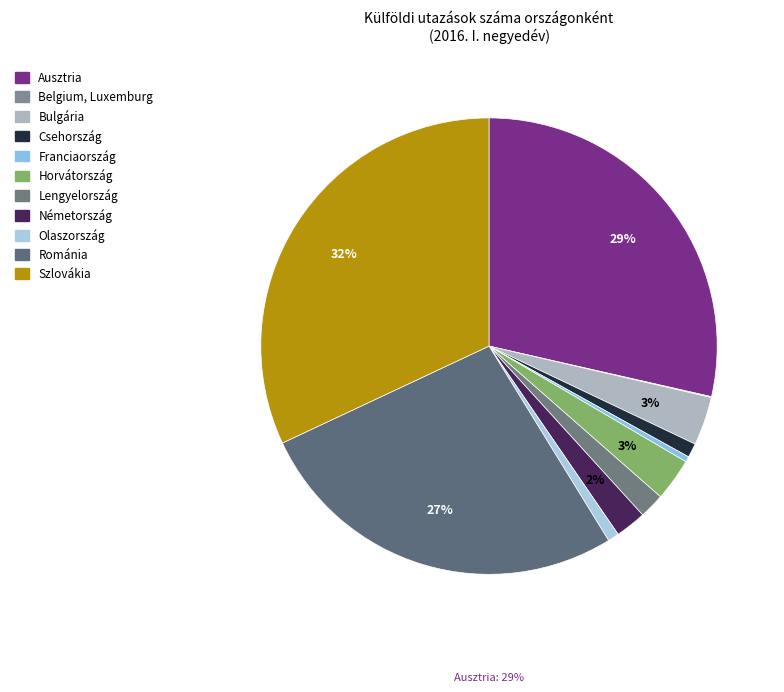

Is Lengyelország the majority of the pie?

No